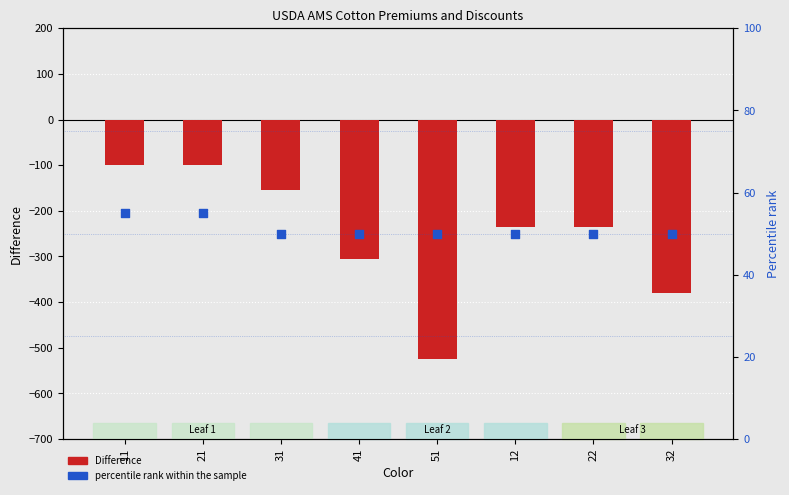

Which series contains the lowest Y value?

Difference